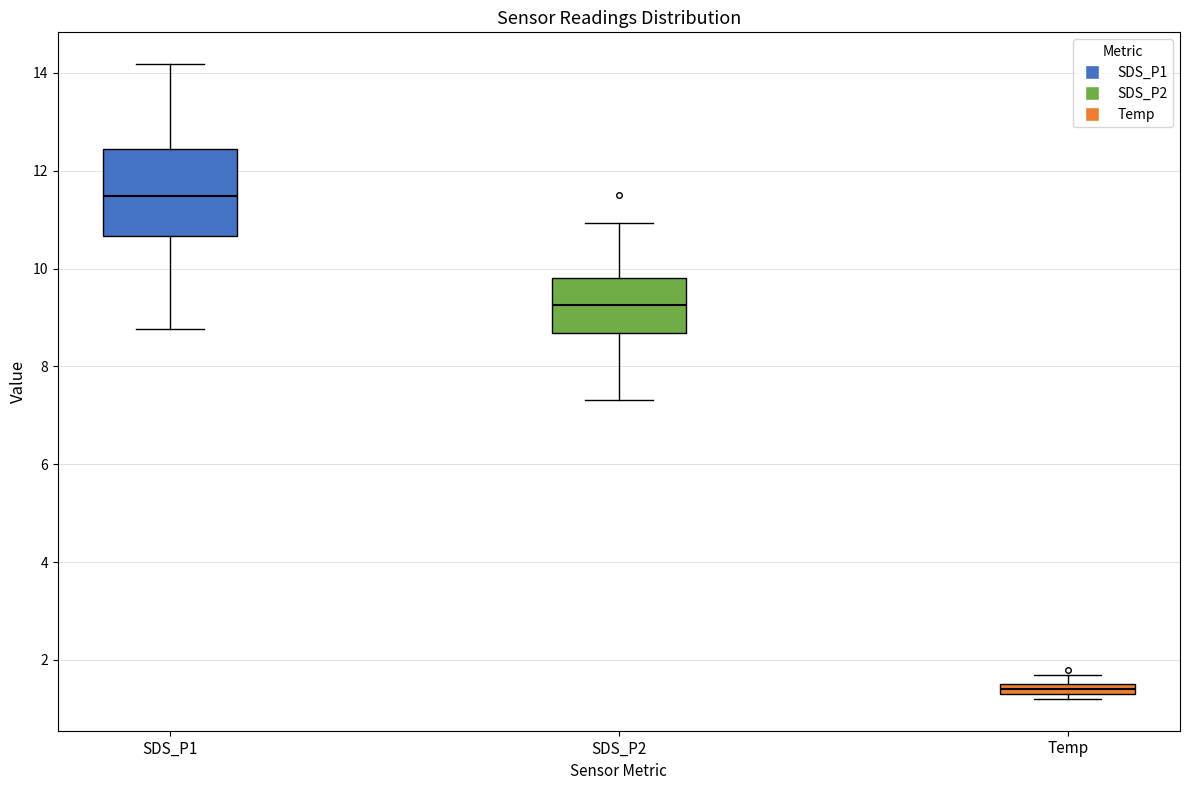

Comparing the boxes themselves (not the whiskers), which one is the tallest?

SDS_P1